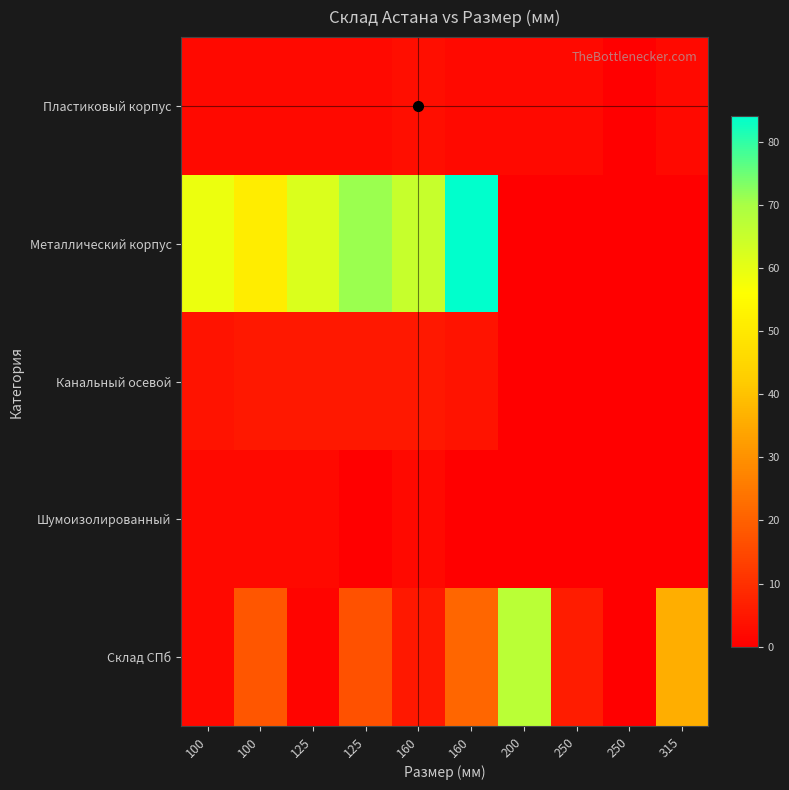

What is the total value across all series at 100?

69